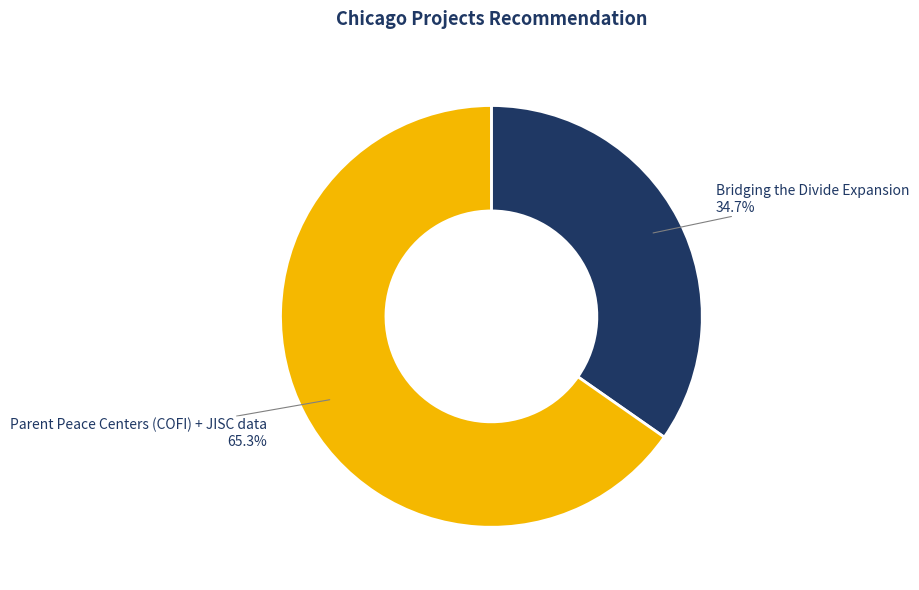

To the nearest percent, what portion does Bridging the Divide Expansion represent?

35%